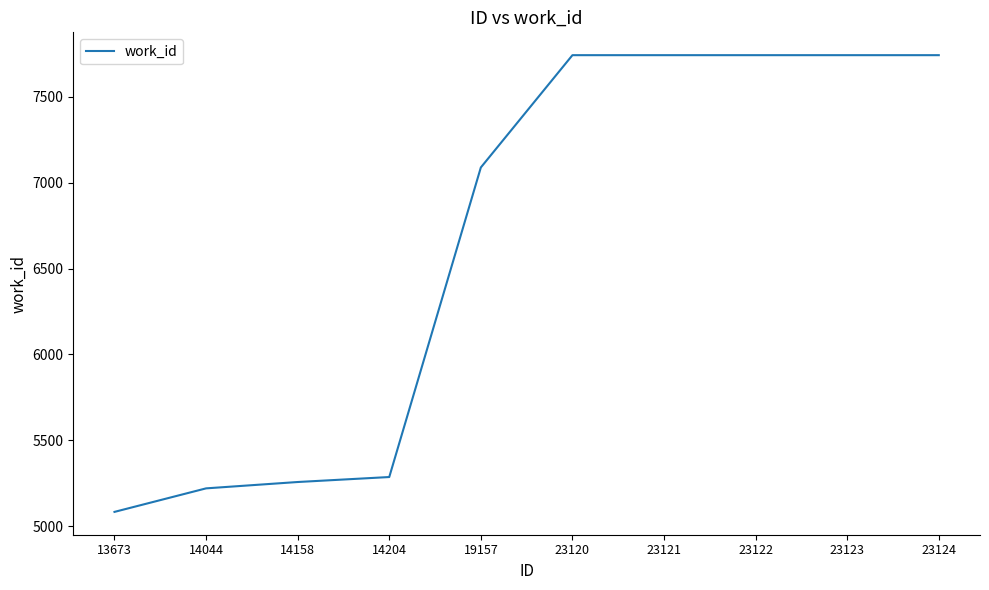

Which label corresponds to the smallest value in the chart?

13673